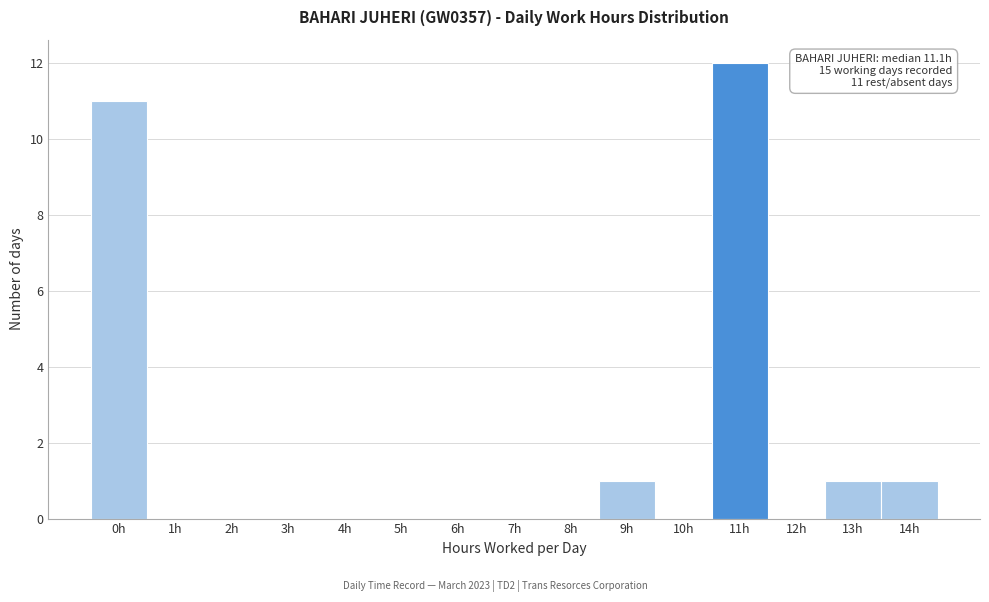

Reading right to left, what are all the values shown in this chart?

14h=1	13h=1	12h=0	11h=12	10h=0	9h=1	8h=0	7h=0	6h=0	5h=0	4h=0	3h=0	2h=0	1h=0	0h=11